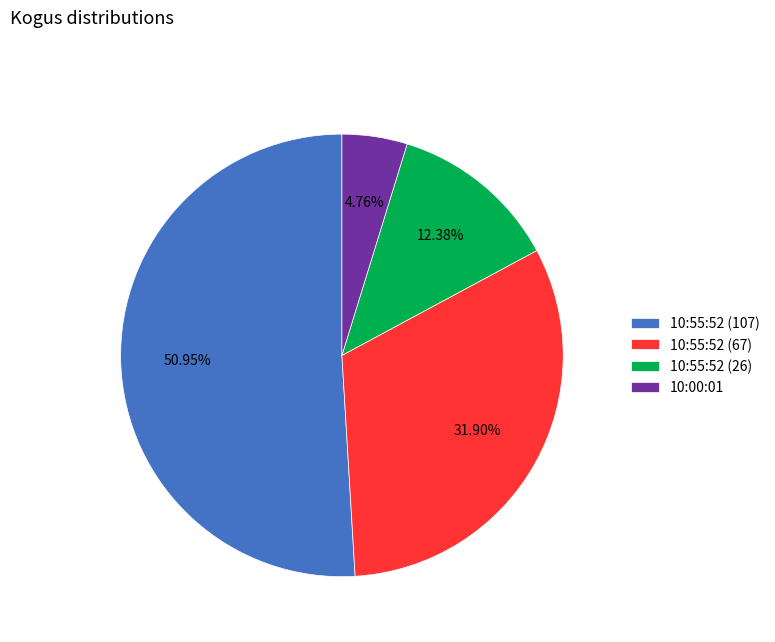

The 10:00:01 slice represents 18% of the pie. True or false?

False